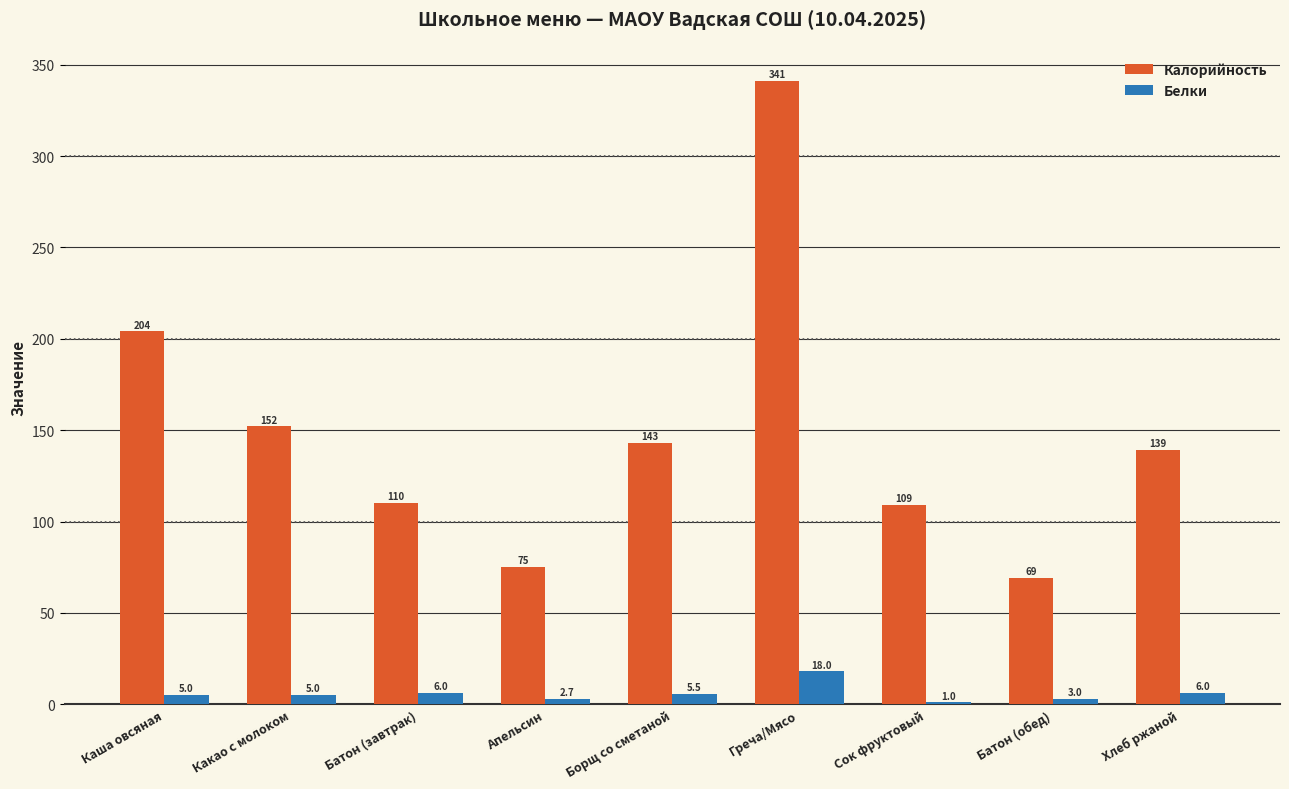

What is the maximum value shown in the chart?

341.0